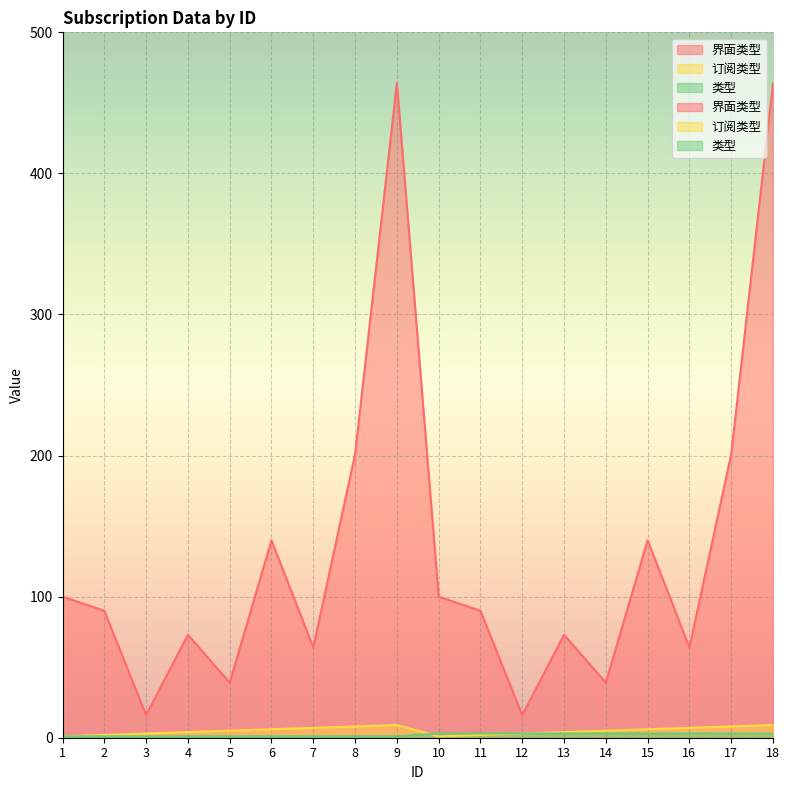

Reading left to right, transcribe all the data shown in this chart.

界面类型: 1=100	2=90	3=16	4=73	5=39	6=140	7=64	8=201	9=464	10=100	11=90	12=16	13=73	14=39	15=140	16=64	17=201	18=464
订阅类型: 1=1	2=2	3=3	4=4	5=5	6=6	7=7	8=8	9=9	10=1	11=2	12=3	13=4	14=5	15=6	16=7	17=8	18=9
类型: 1=1	2=1	3=1	4=1	5=1	6=1	7=1	8=1	9=1	10=3	11=3	12=3	13=3	14=3	15=3	16=3	17=3	18=3